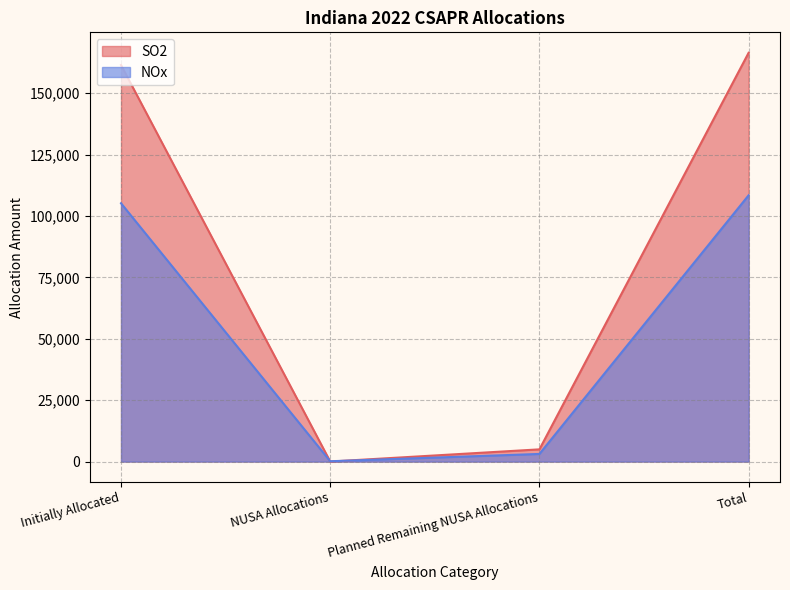

At how many categories does at least one series exceed 112361?

2